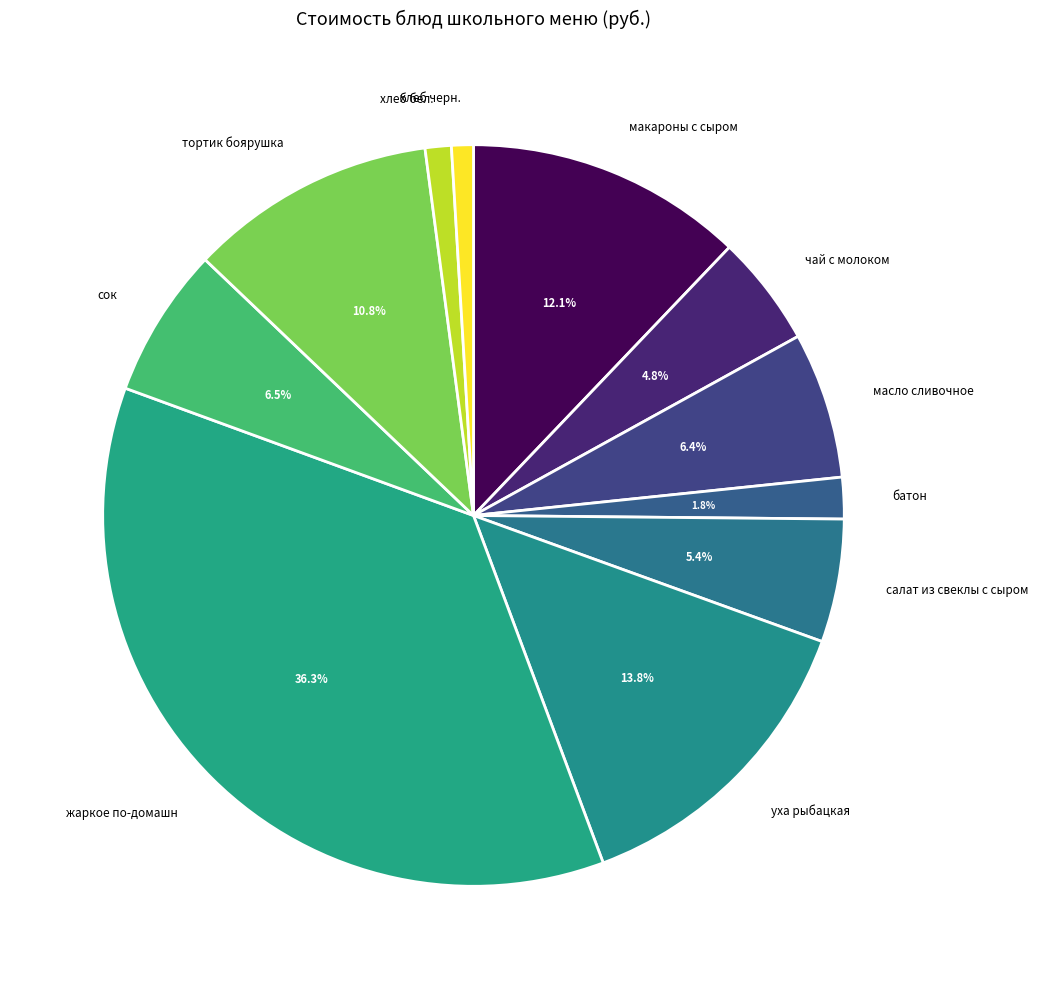

How many slices are in this pie chart?

11